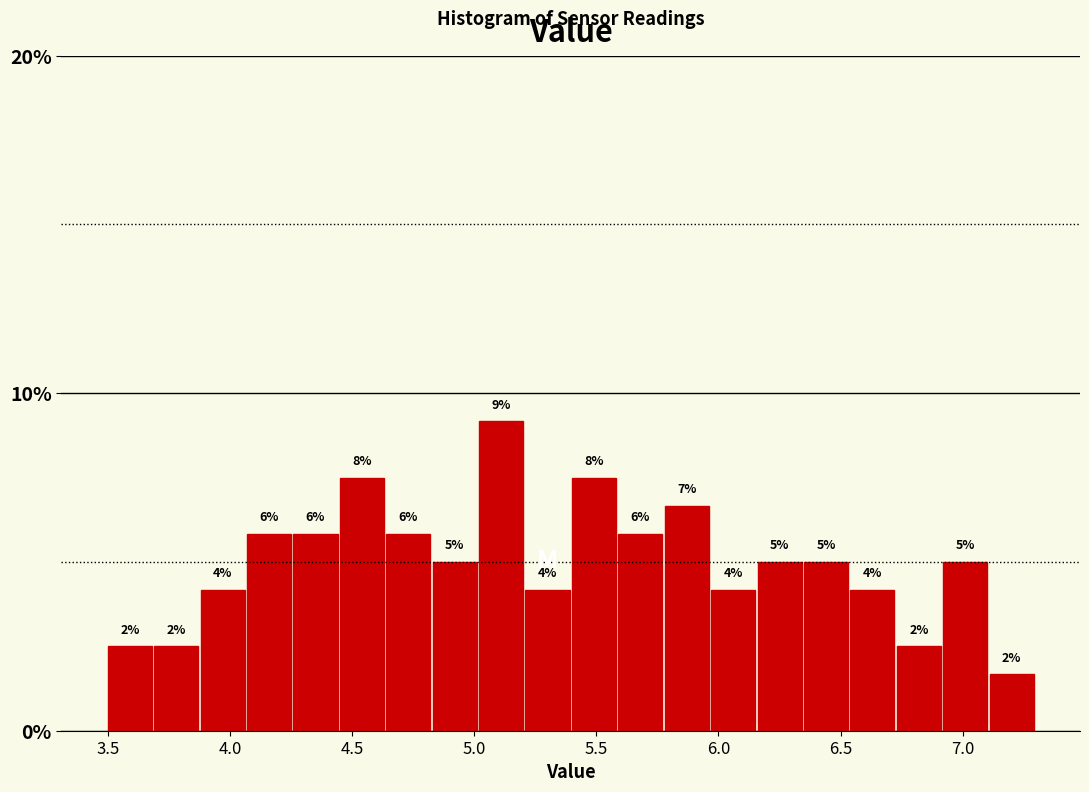

Around what value on the x-axis is the tallest bar? Give the approximate position of its centre, as read against the axis.

5.10